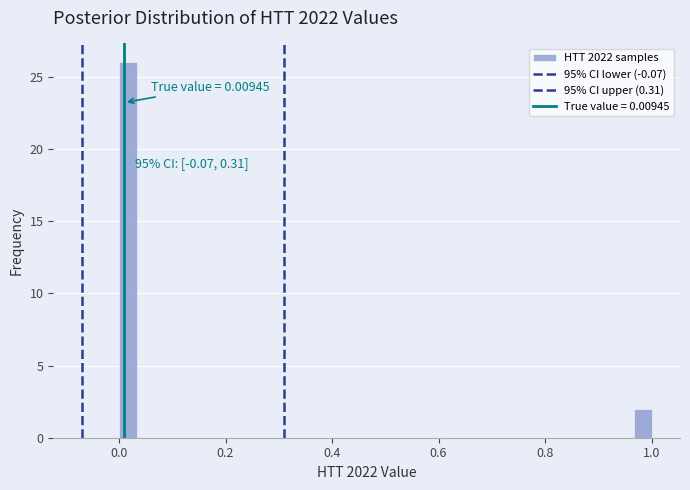

Read against the x-axis, roughly where is the centre of the tallest bar?

0.02